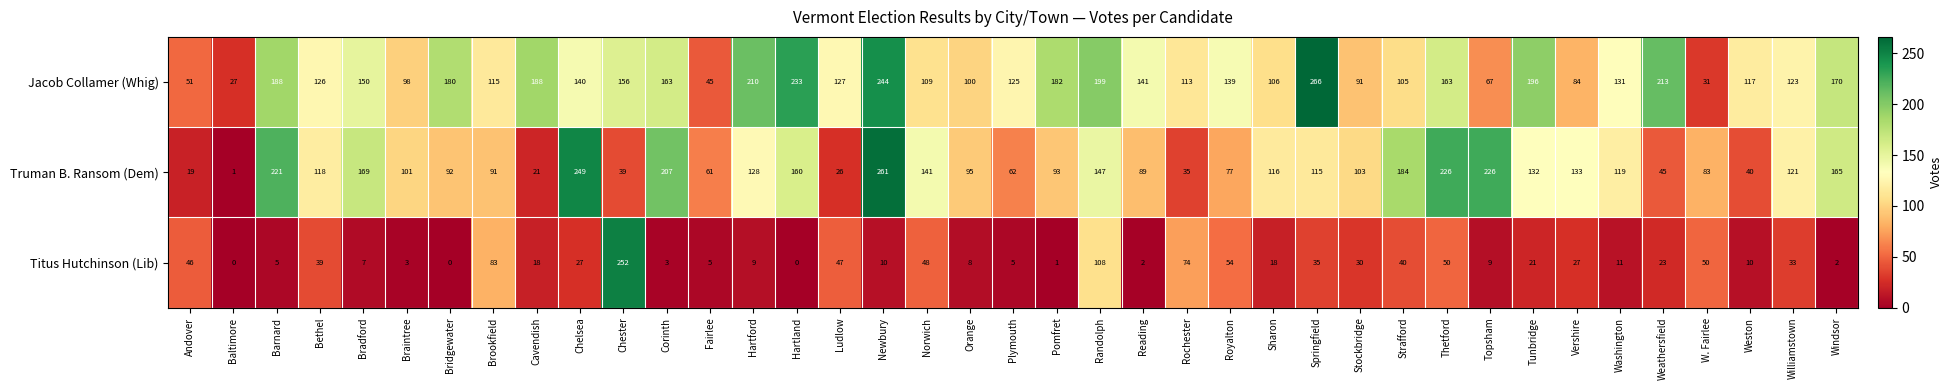

How many data points does each series have?

39